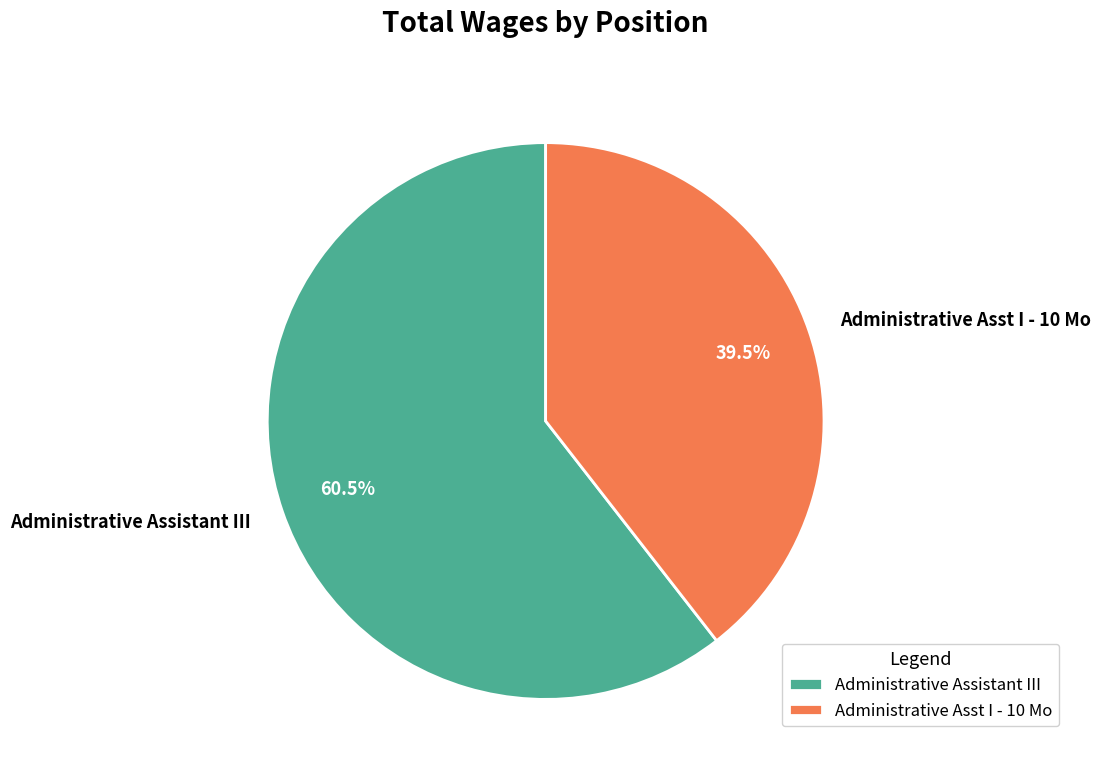

Do Administrative Assistant III and Administrative Asst I - 10 Mo together represent more than half of the pie?

Yes